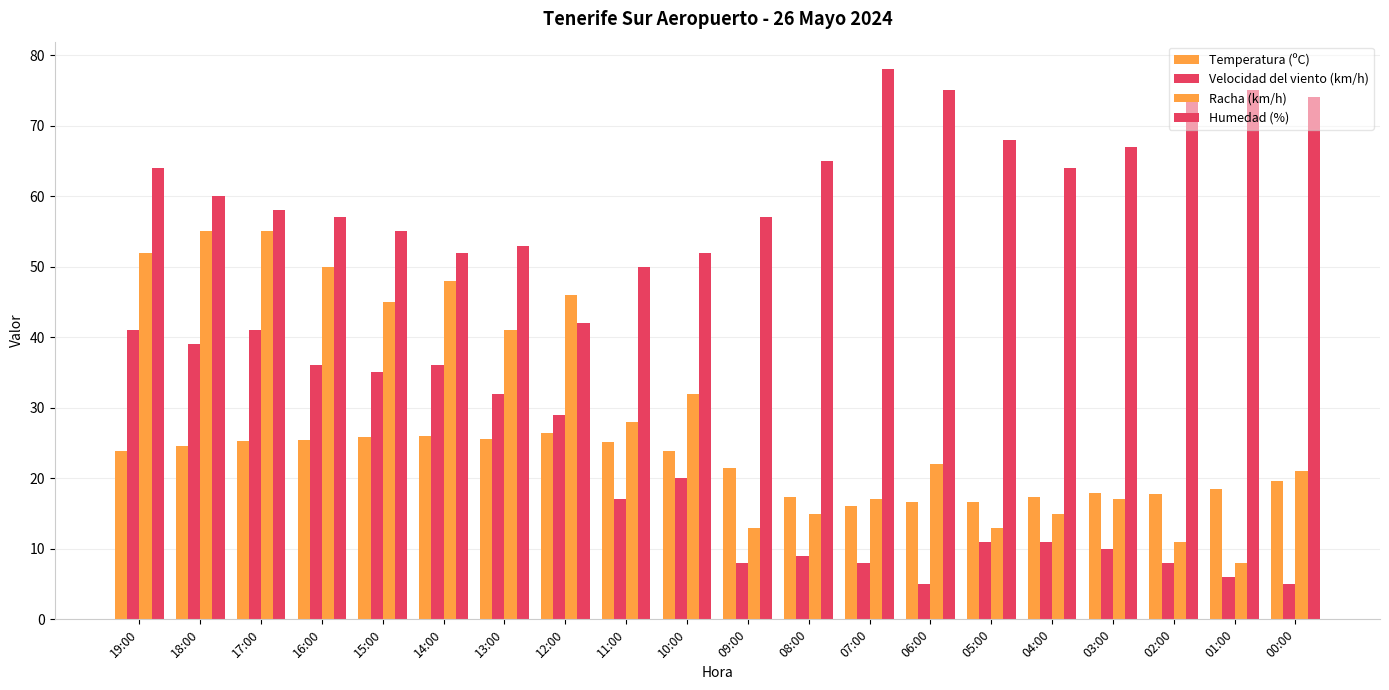

Are the bars grouped side by side (vs. stacked)?

Yes